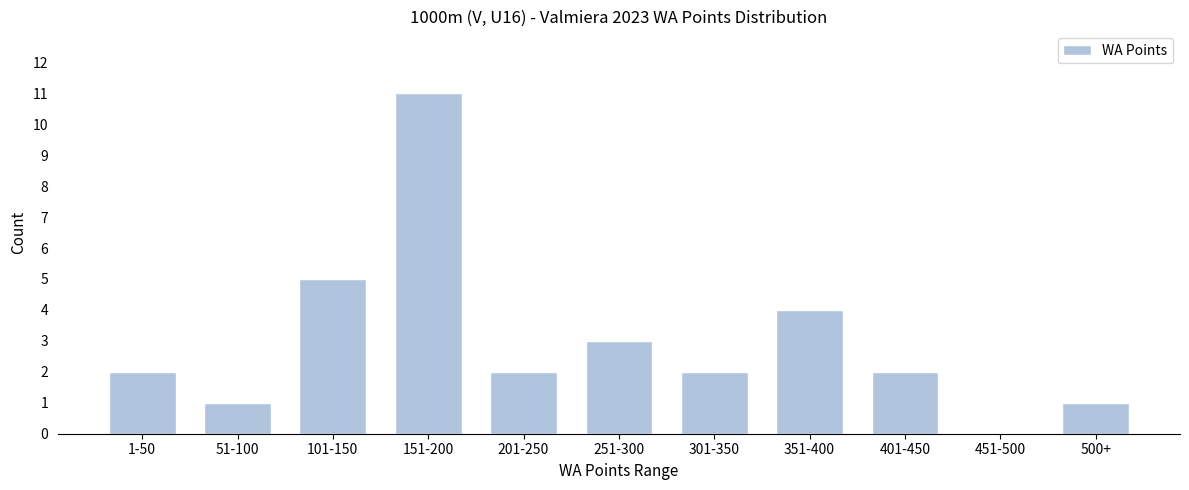

Reading right to left, list all the values displayed in this chart.

500+=1	451-500=0	401-450=2	351-400=4	301-350=2	251-300=3	201-250=2	151-200=11	101-150=5	51-100=1	1-50=2